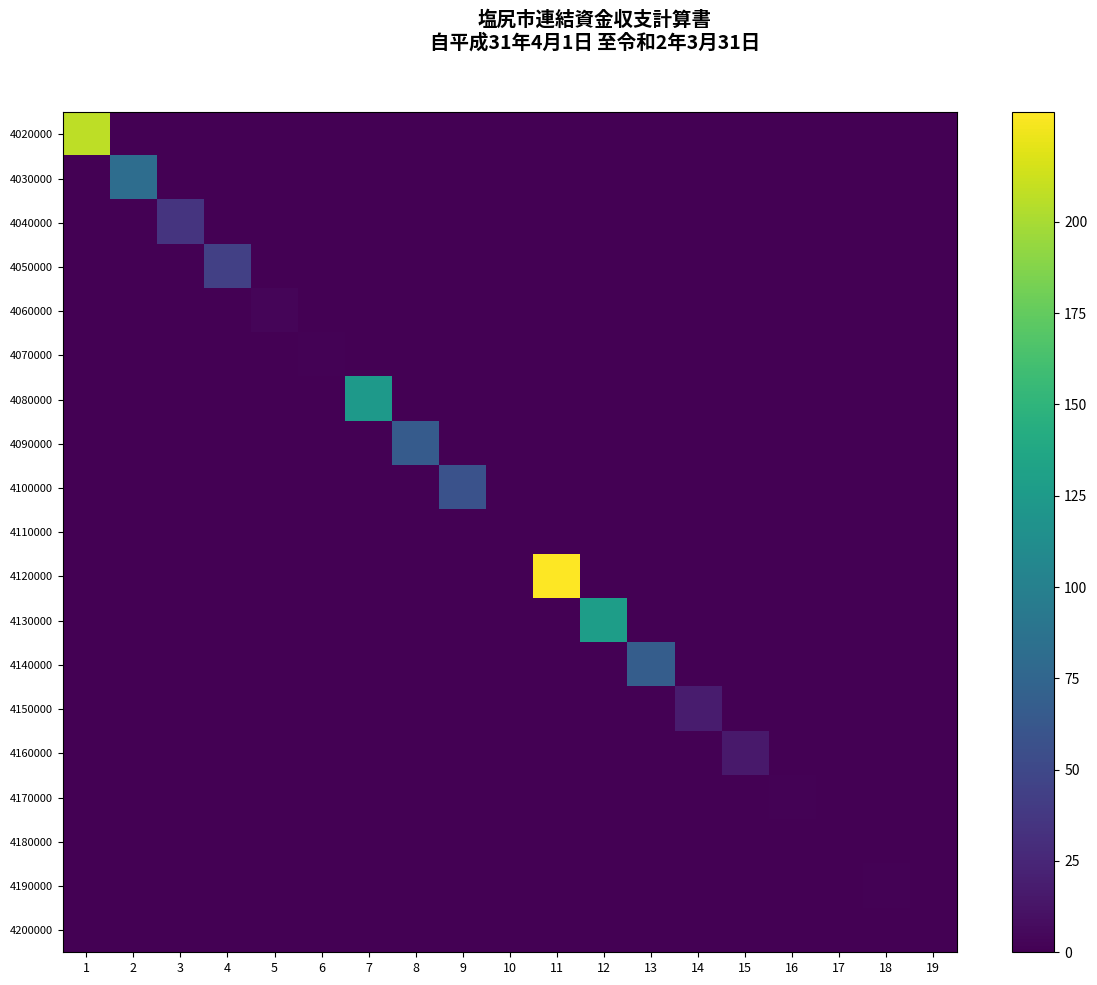

Which series has the largest range (max minus min)?

4120000